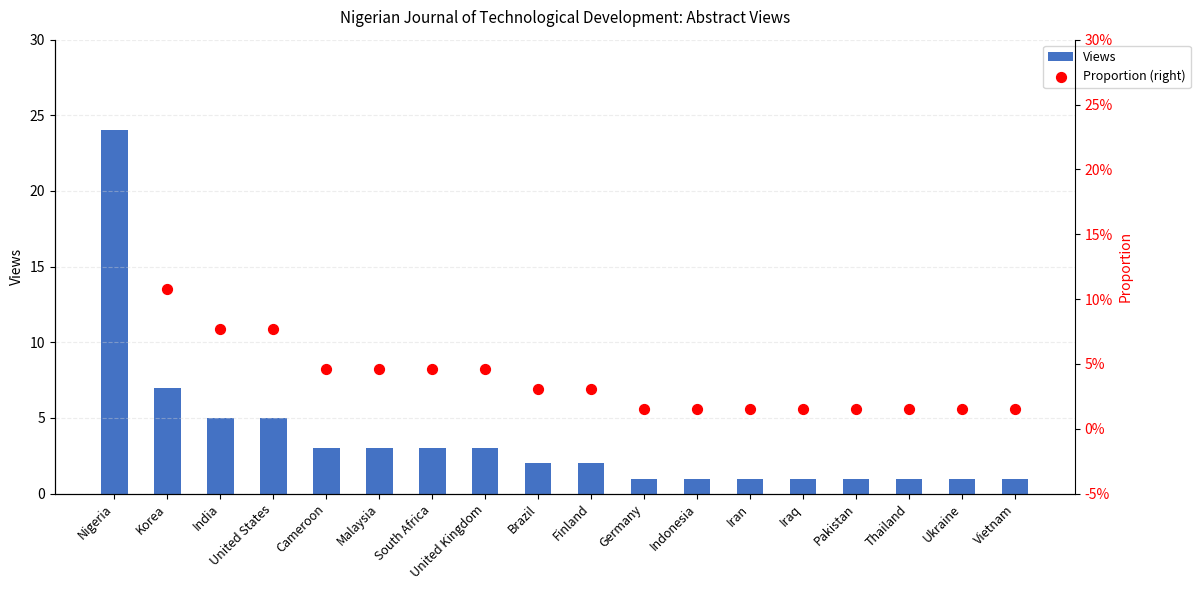

What is the total value across all series at Malaysia?

3.0